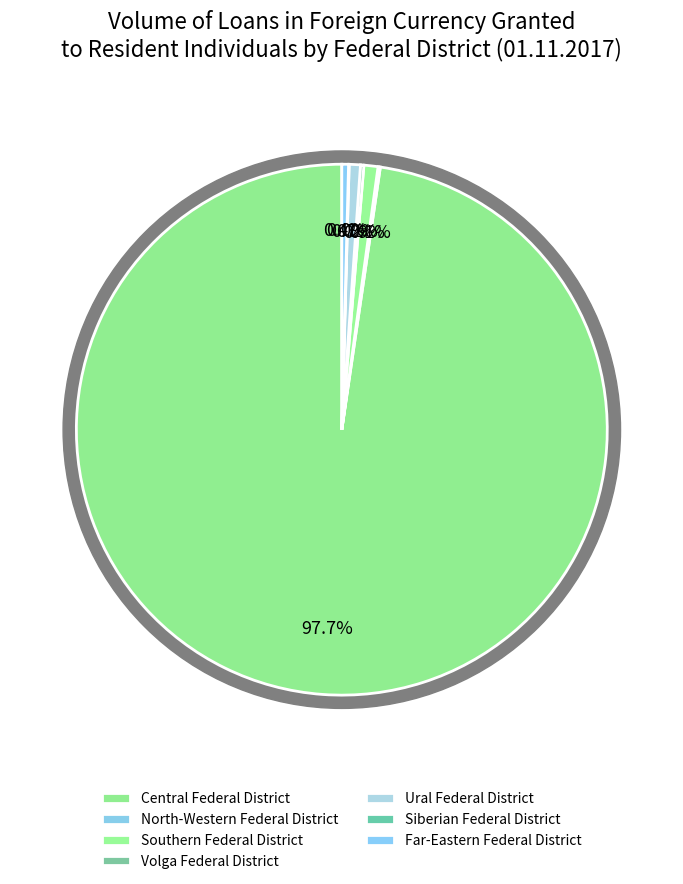

What is the change in value from Southern Federal District to Siberian Federal District?

-392